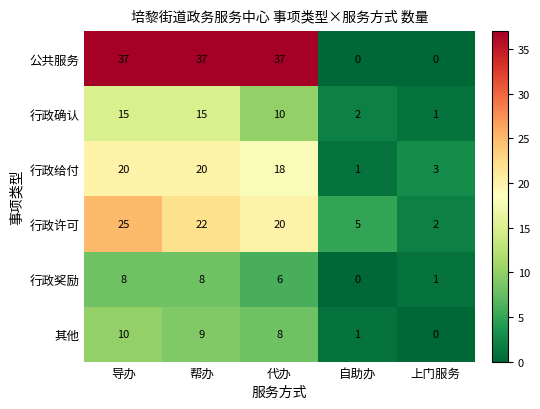

What is the difference between the maximum and minimum values in the 行政奖励 series?

8